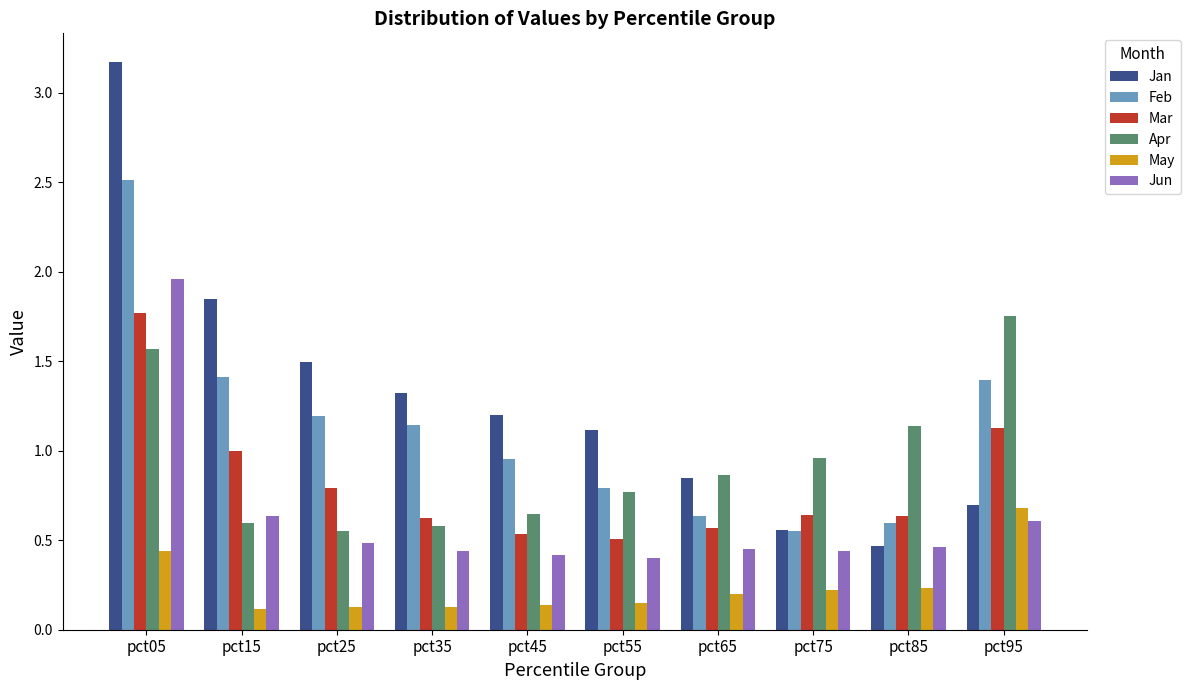

What is the sum of the Mar values at pct85 and pct05?

2.4